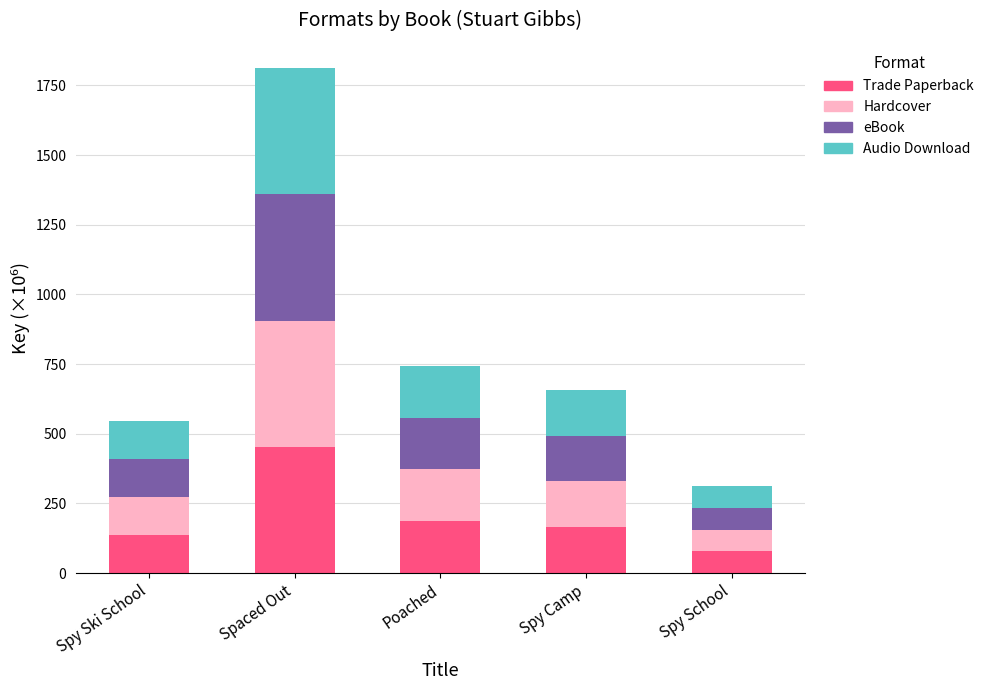

Count the number of data series in this chart.

4